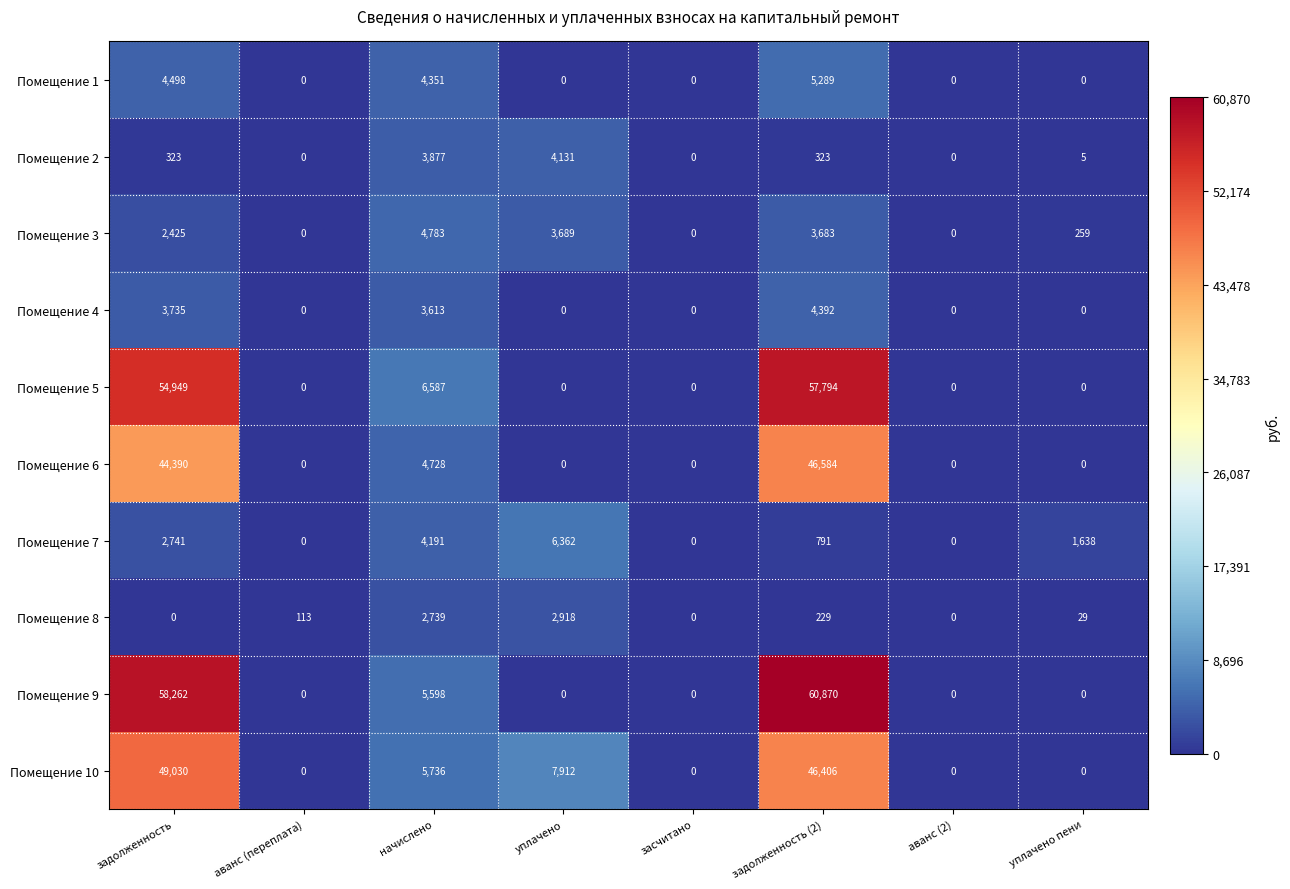

Which series has the widest spread of values?

Помещение 9